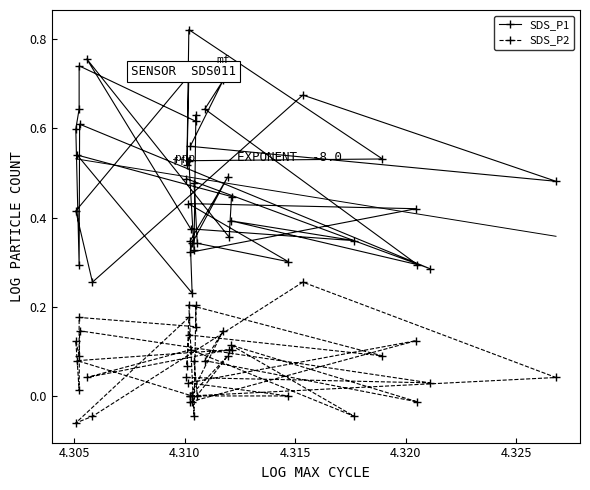

What is the value of the SDS_P1 point at the 1st from the left?

0.5